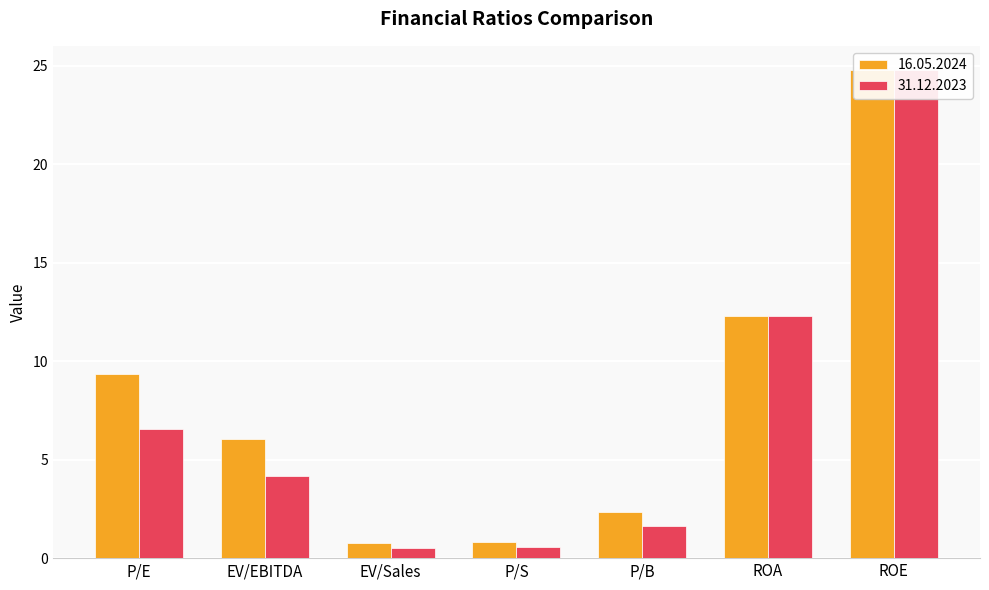

Rank the series by their average value, from lowest to highest.

31.12.2023, 16.05.2024